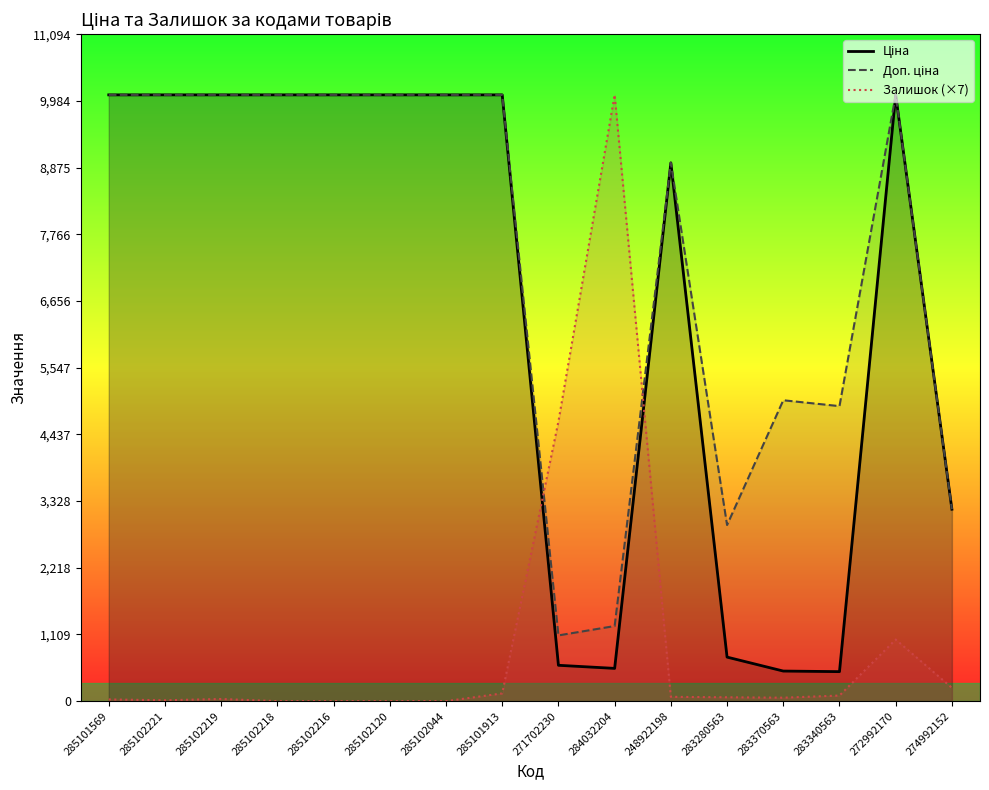

What are all the series names shown in the legend?

Ціна, Доп. ціна, Залишок (×7)